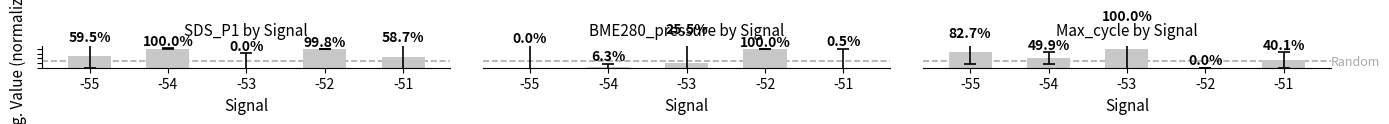

True or false: SDS_P1 by Signal has a value of 59.5 at -55.

True